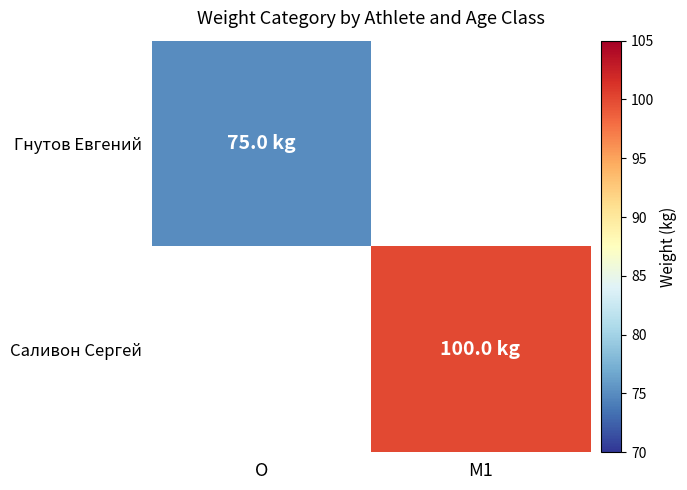

How many distinct data groups are displayed?

2